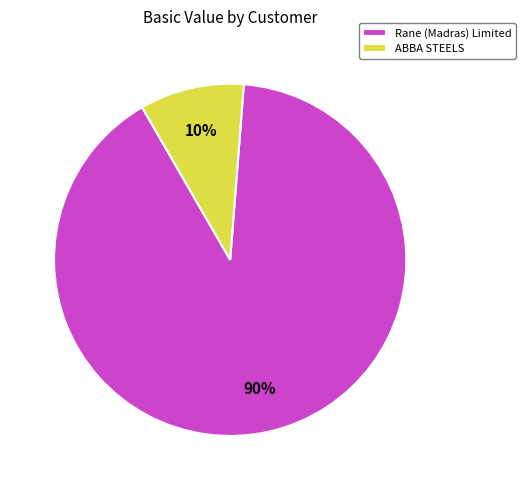

The Rane (Madras) Limited slice represents 98% of the pie. True or false?

False